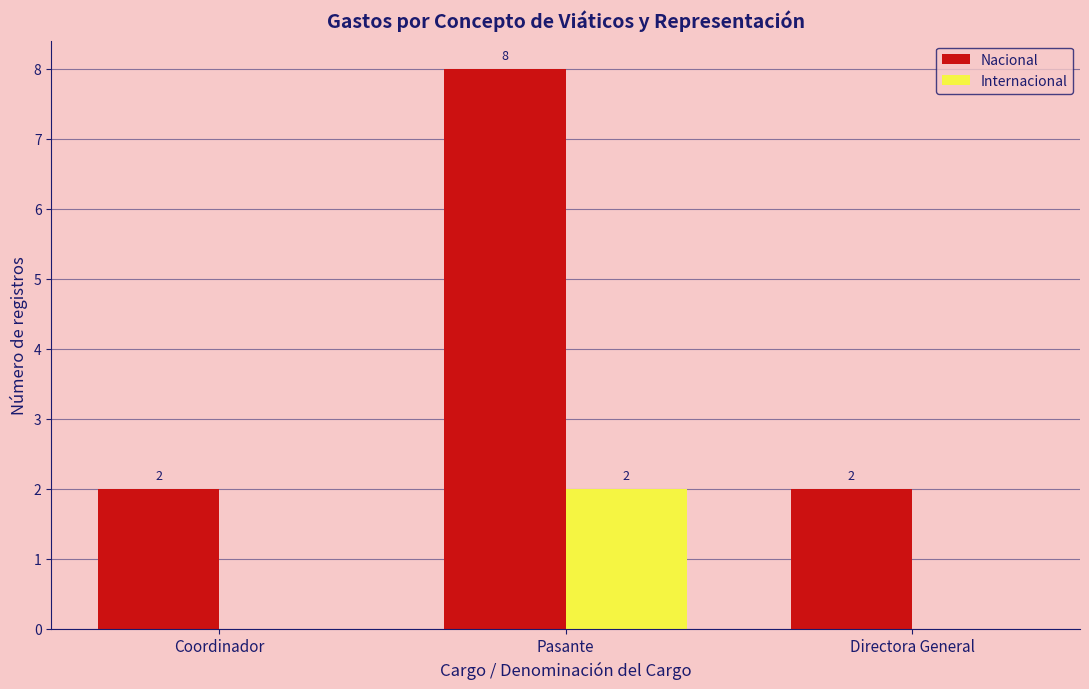

Read the Nacional value at Coordinador.

2